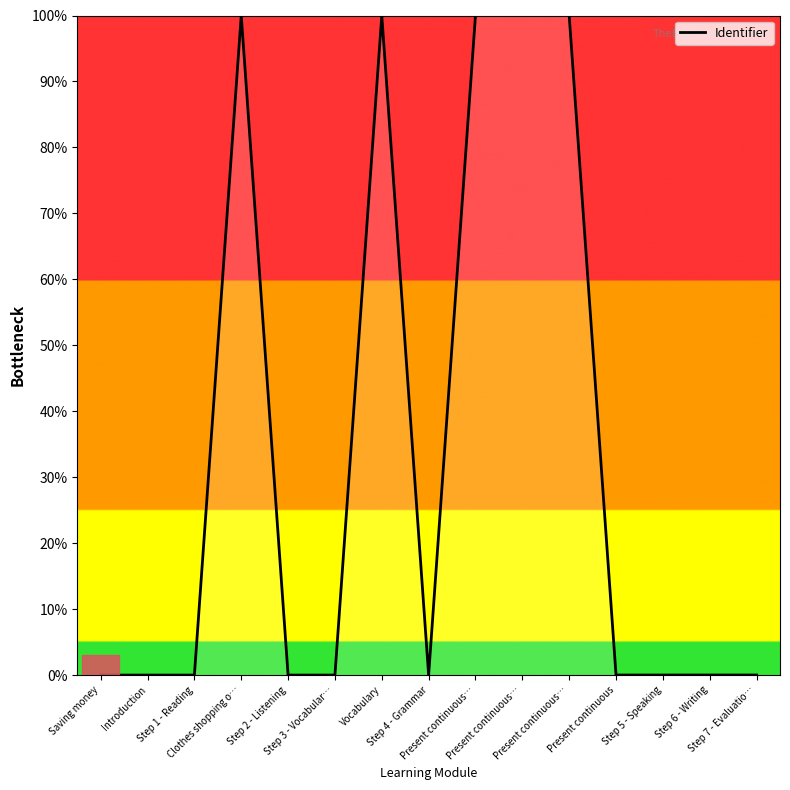

Between Present continuous… and Clothes shopping o…, which is larger?

Present continuous…